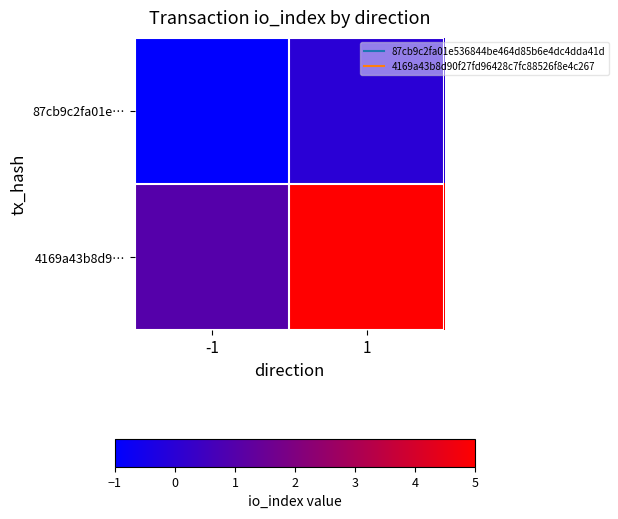

Between 1 and -1, which is larger?

1